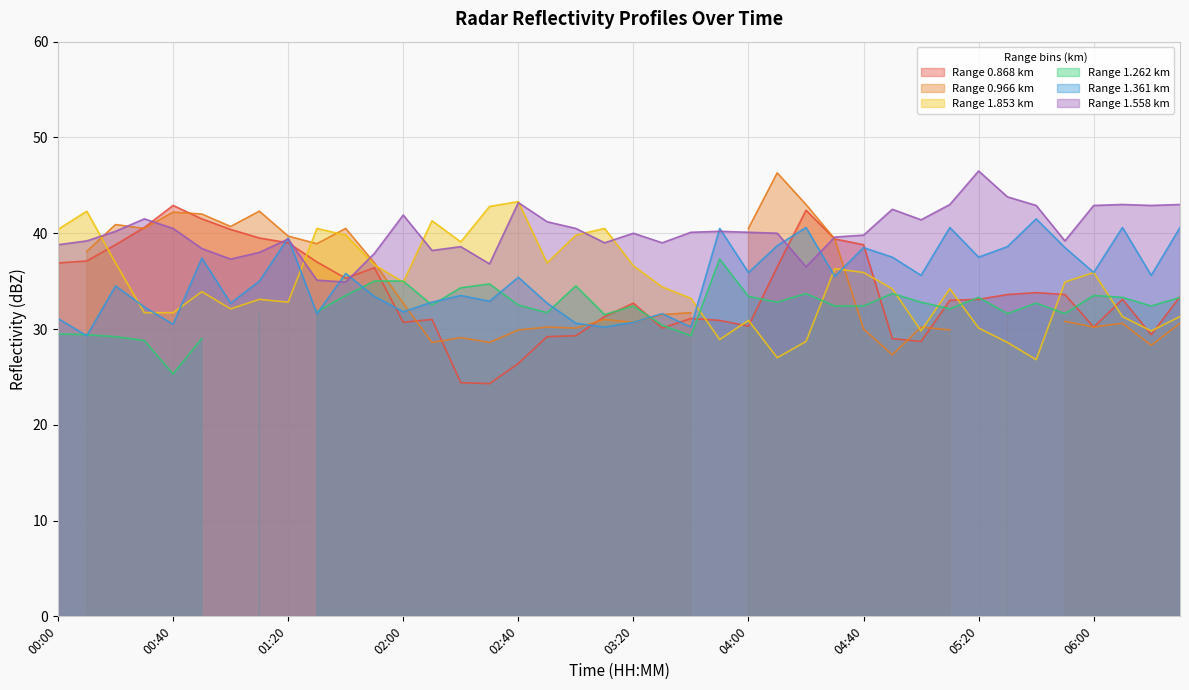

At which category does 1.558 reach its first local peak?

00:30